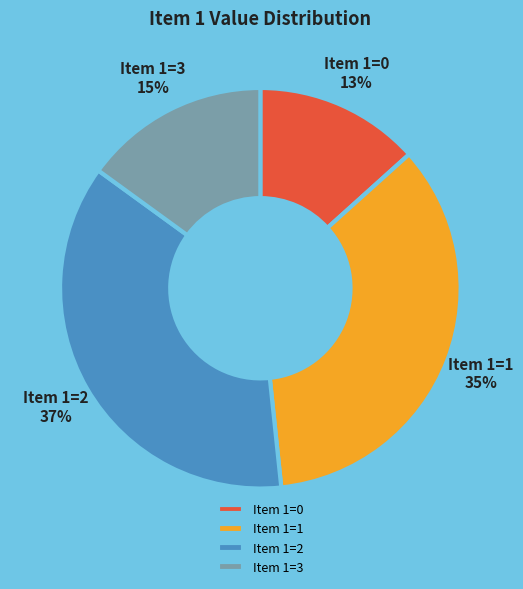

Does any single category account for the majority?

No